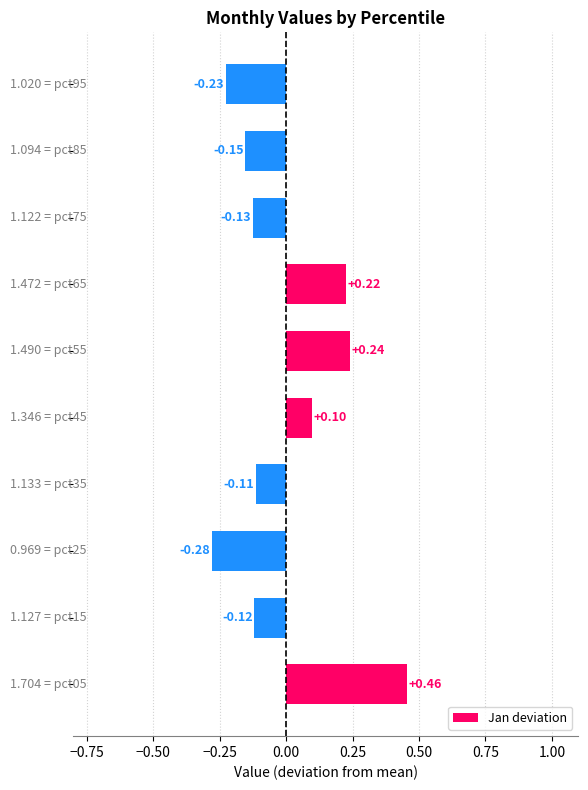

How many values are above zero?

4